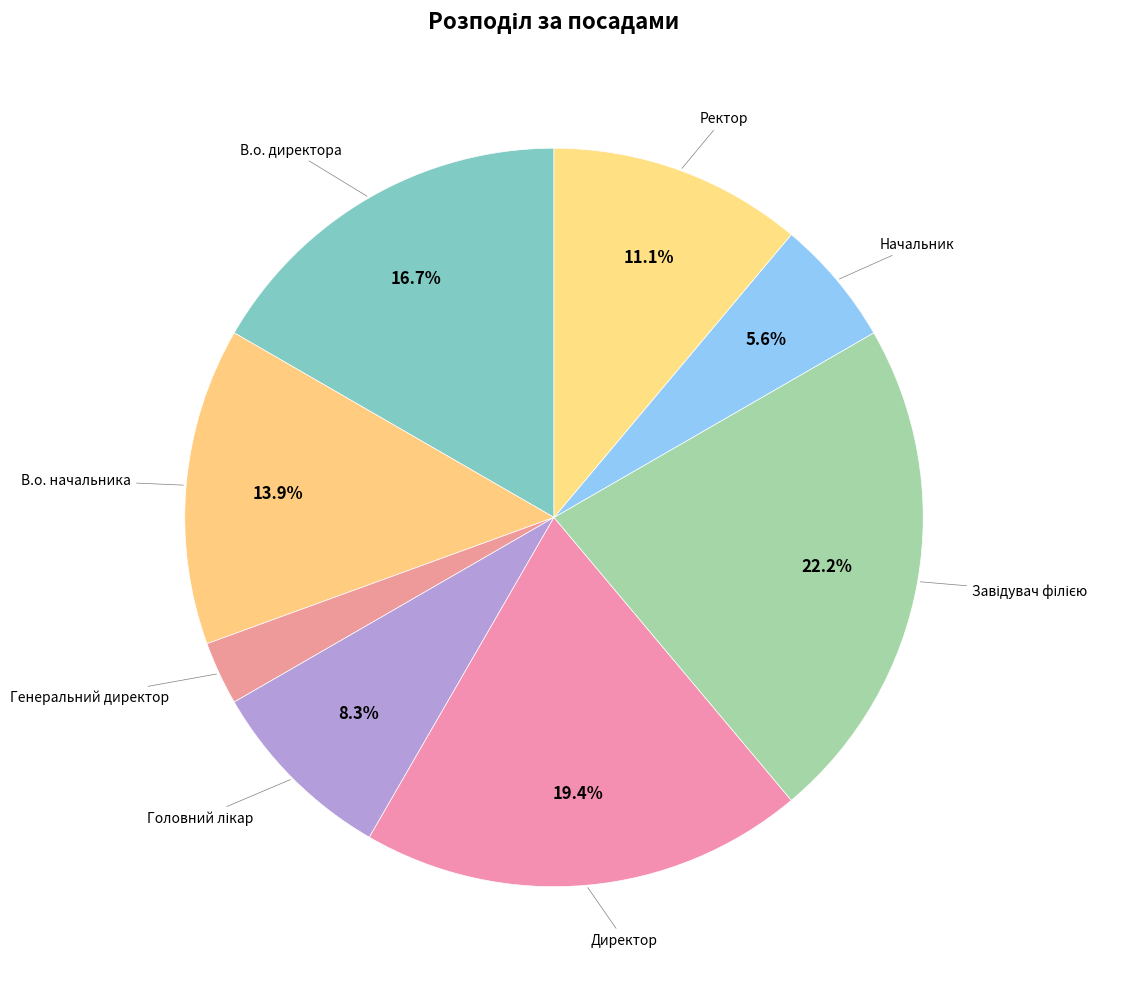

Count the number of slices in the pie.

8